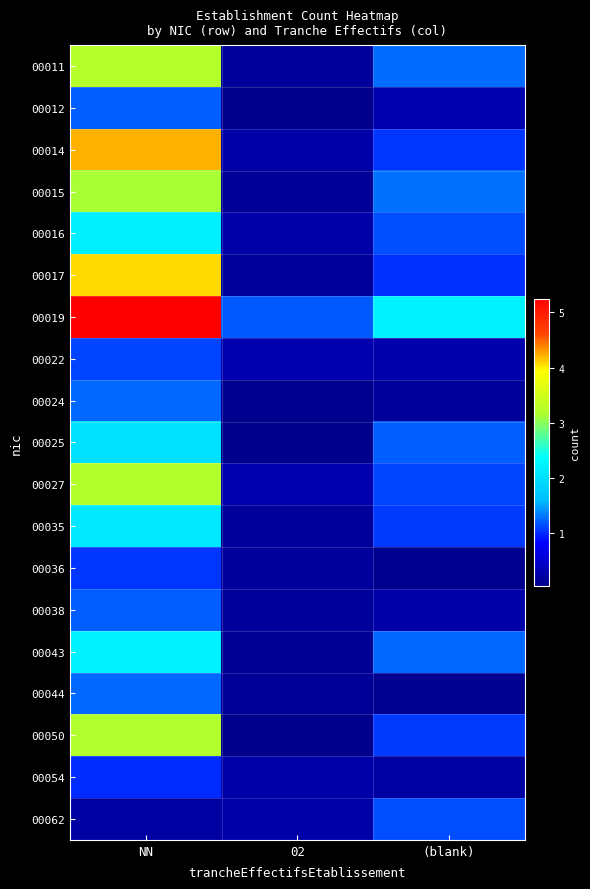

What is the spread (max minus min) of values at (blank)?

2.2